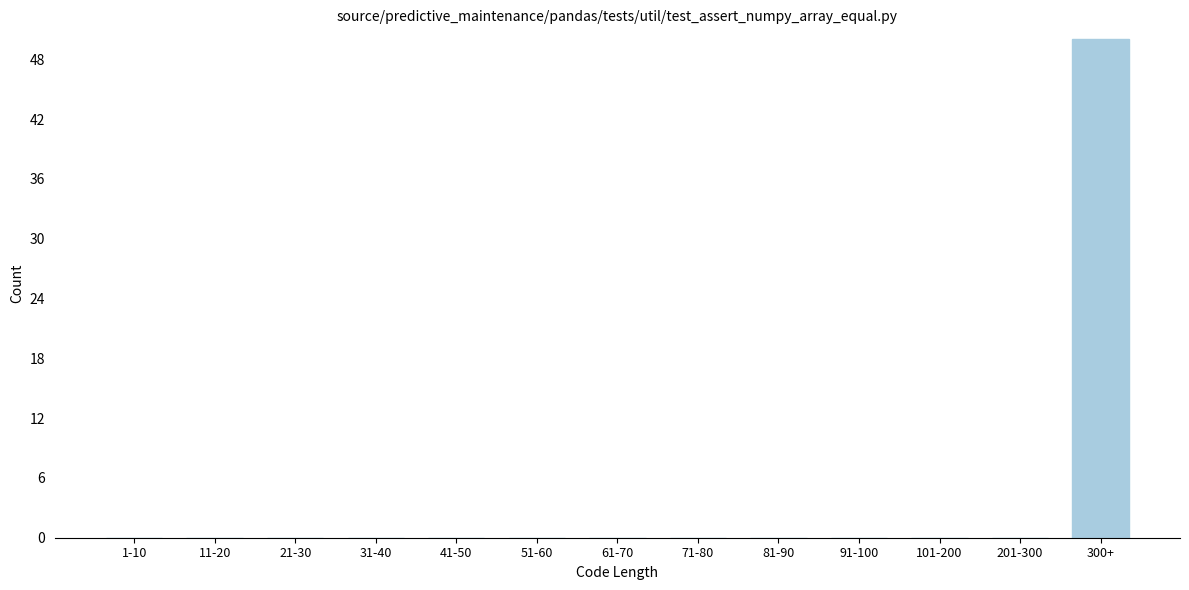

Reading right to left, transcribe all the data shown in this chart.

300+=50	201-300=0	101-200=0	91-100=0	81-90=0	71-80=0	61-70=0	51-60=0	41-50=0	31-40=0	21-30=0	11-20=0	1-10=0